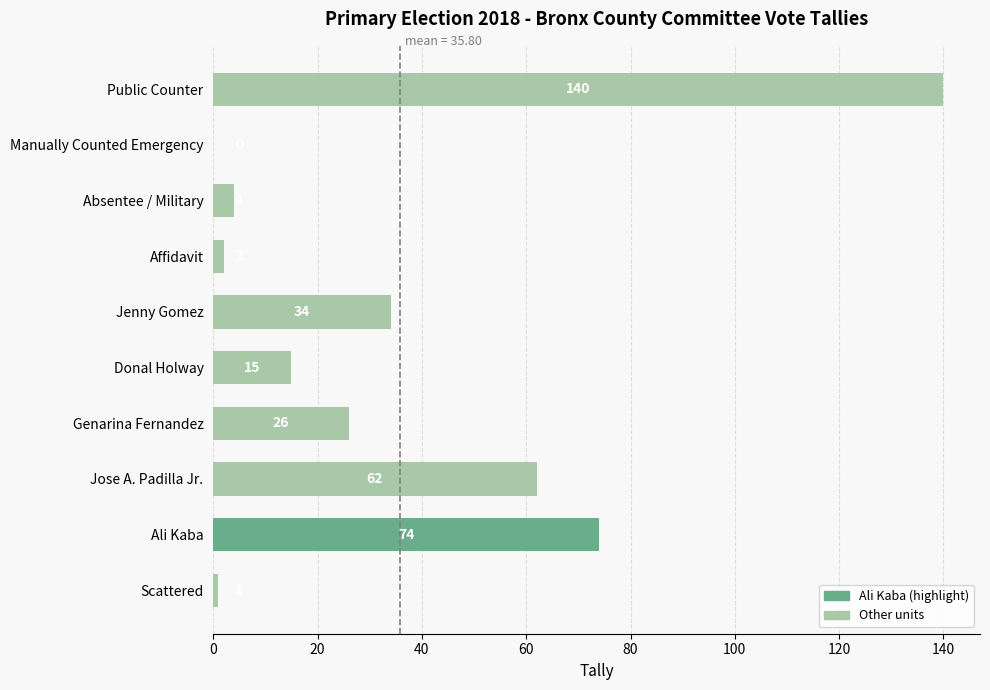

What is the sum of all values?

358